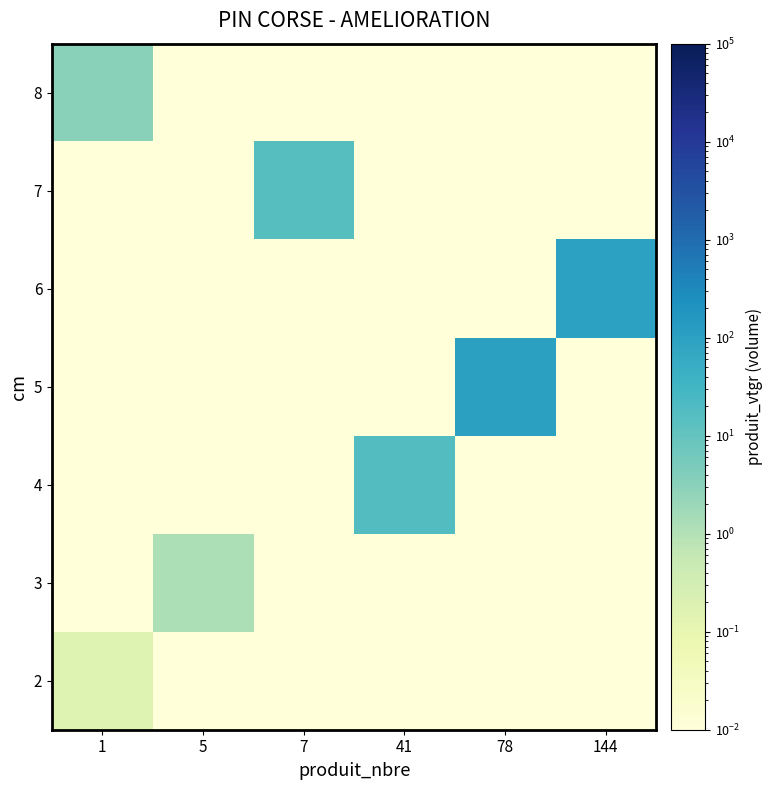

Reading left to right, extract all data points from this chart.

2: 1=0.2	5=0.0	7=0.0	41=0.0	78=0.0	144=0.0
3: 1=0.0	5=1.1	7=0.0	41=0.0	78=0.0	144=0.0
4: 1=0.0	5=0.0	7=0.0	41=17.0	78=0.0	144=0.0
5: 1=0.0	5=0.0	7=0.0	41=0.0	78=98.8	144=0.0
6: 1=0.0	5=0.0	7=0.0	41=0.0	78=0.0	144=97.0
7: 1=0.0	5=0.0	7=14.9	41=0.0	78=0.0	144=0.0
8: 1=3.3	5=0.0	7=0.0	41=0.0	78=0.0	144=0.0